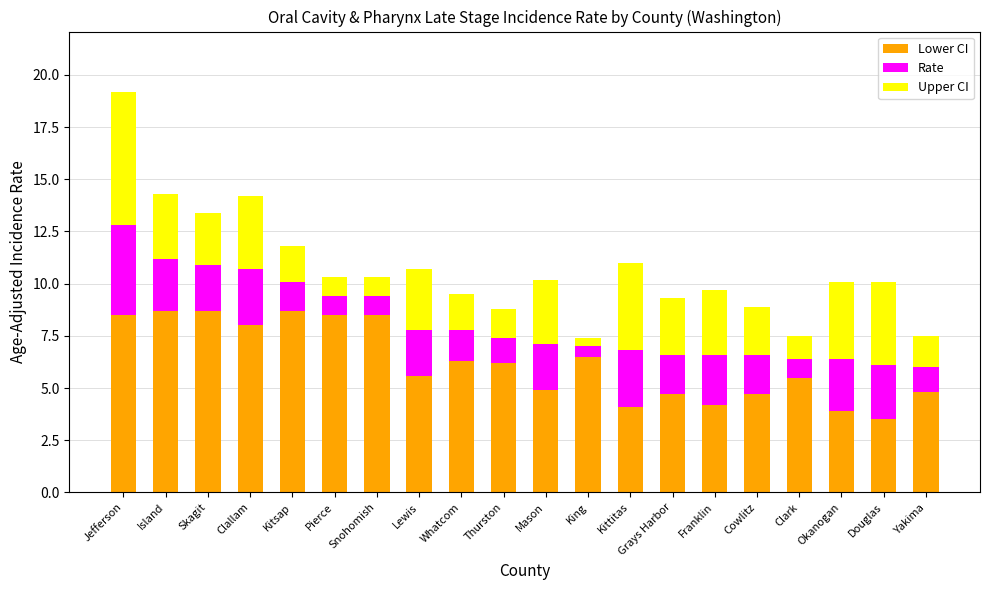

What is the average value of the Lower CI series?

6.2